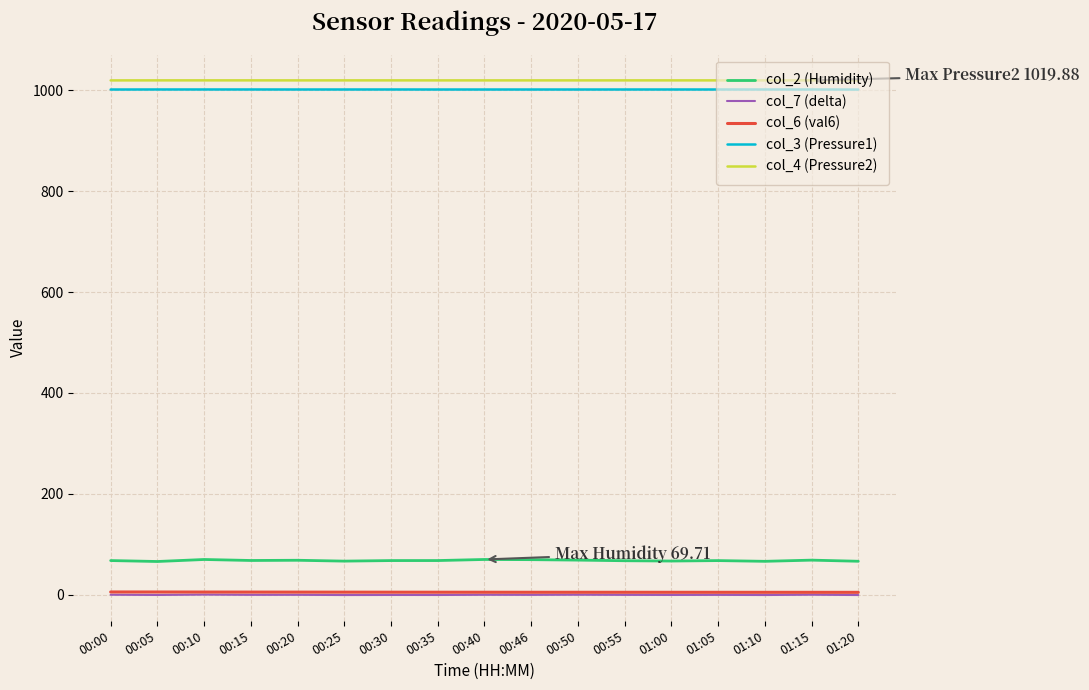

True or false: col_7 (delta) and col_4 (Pressure2) cross at least once.

False